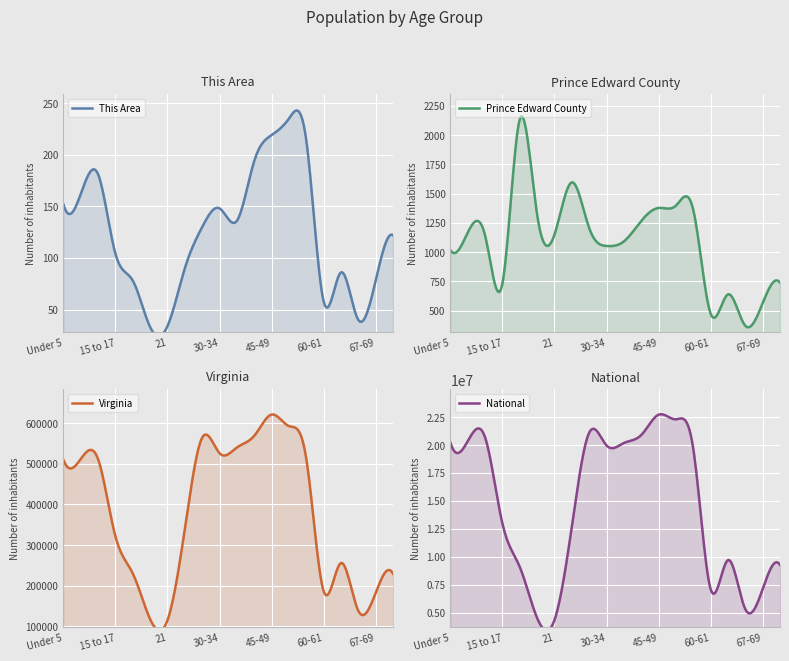

Which series changed the most between 15 to 17 and 21?

National